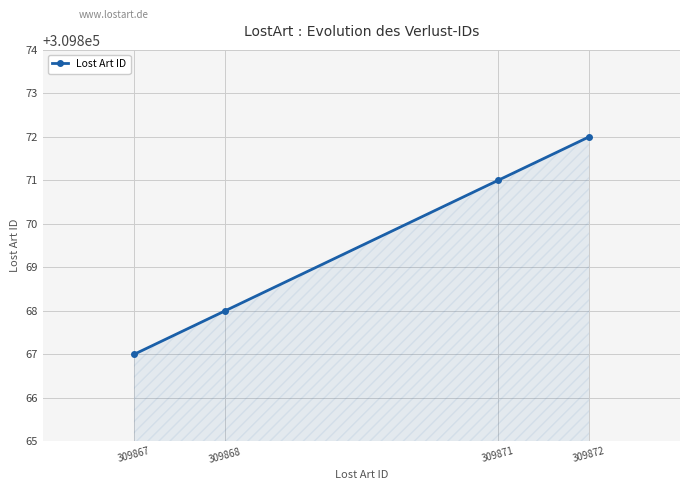

Reading left to right, extract all data points from this chart.

309867=309867	309868=309868	309871=309871	309872=309872